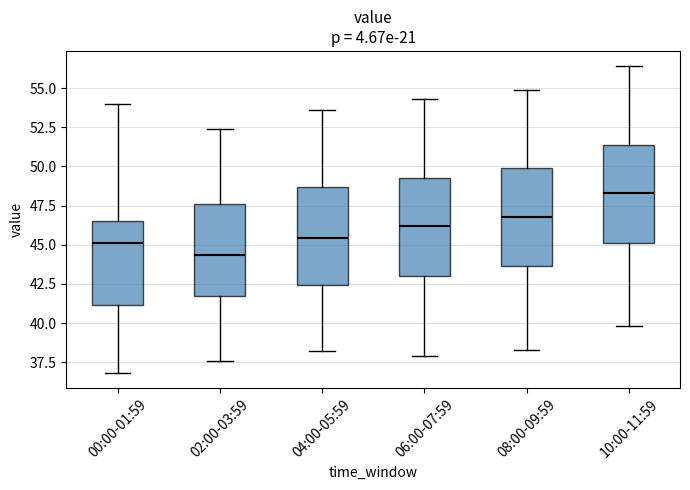

Which box has the lowest median line?

02:00-03:59